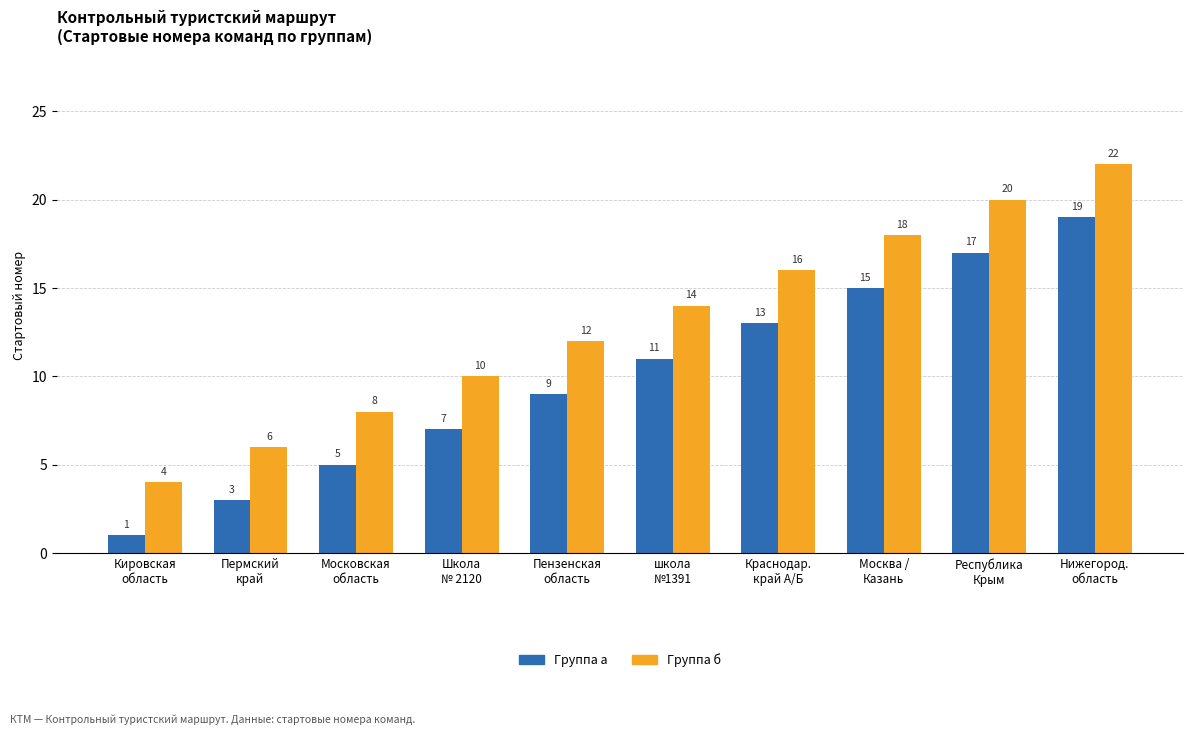

Rank the series at Пензенская
область from lowest to highest value.

Группа а, Группа б